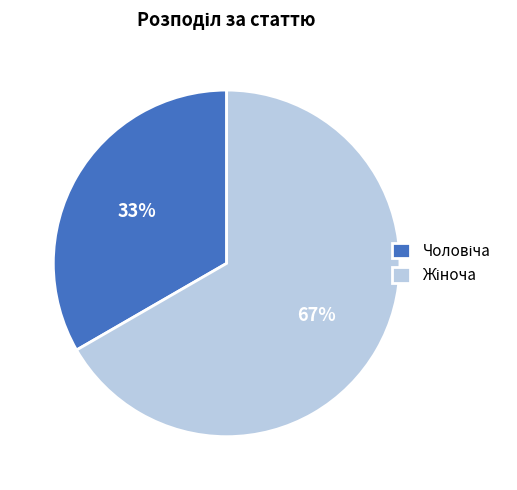

How many slices are in this pie chart?

2